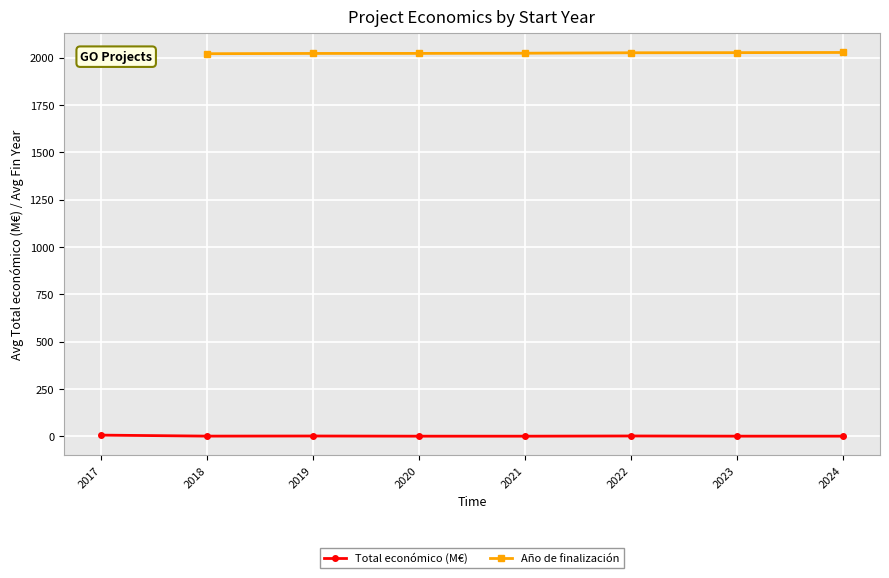

How many interior local peaks does the Total económico (M€) series have?

2